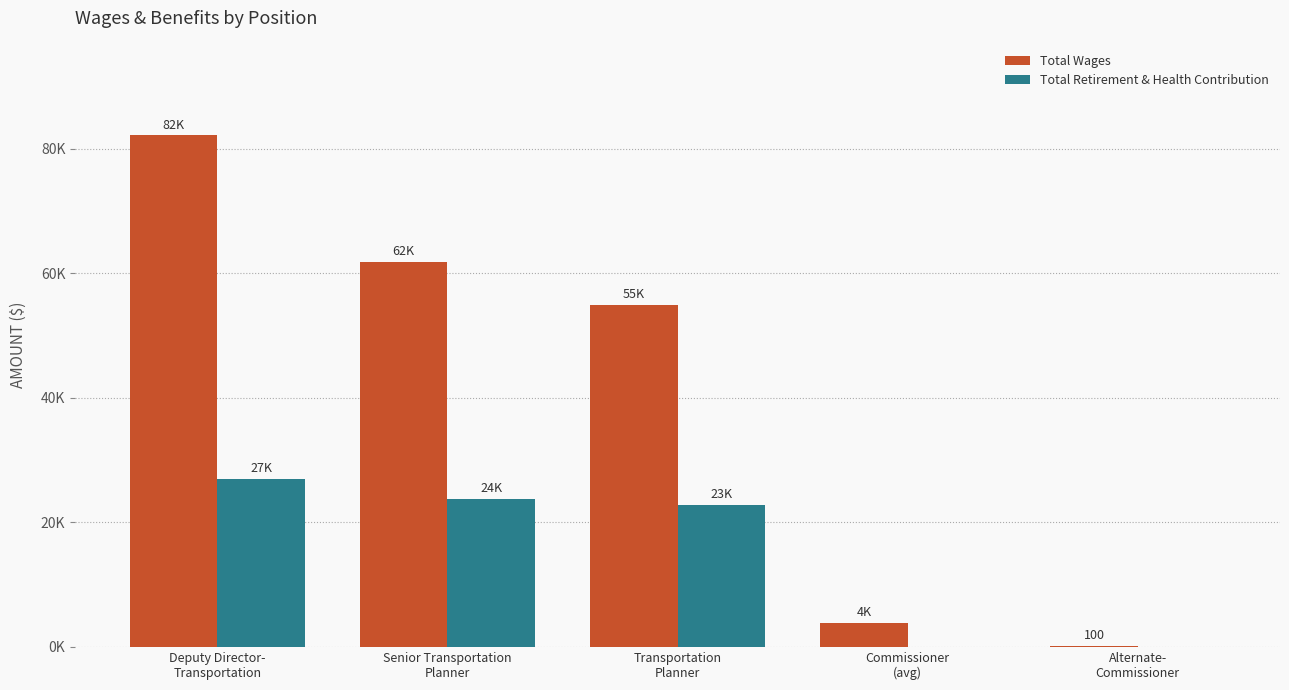

Reading right to left, transcribe all the data shown in this chart.

Total Wages: Alternate-
Commissioner=100	Commissioner
(avg)=3800	Transportation
Planner=54975	Senior Transportation
Planner=61830	Deputy Director-
Transportation=82160
Total Retirement & Health Contribution: Alternate-
Commissioner=0	Commissioner
(avg)=0	Transportation
Planner=22763	Senior Transportation
Planner=23731	Deputy Director-
Transportation=26976